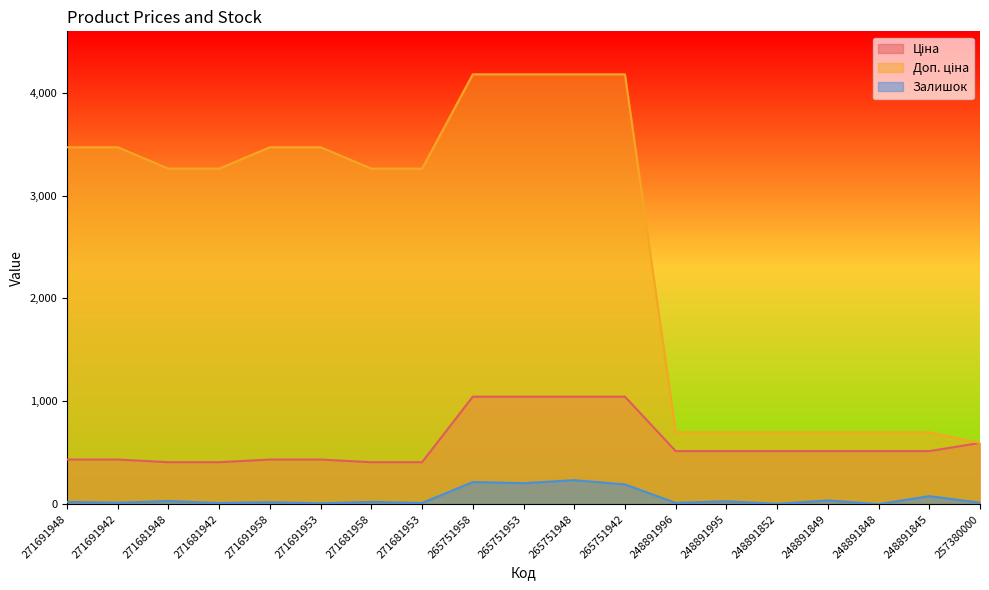

Rank the series by their average value, from highest to lowest.

Доп. ціна, Ціна, Залишок